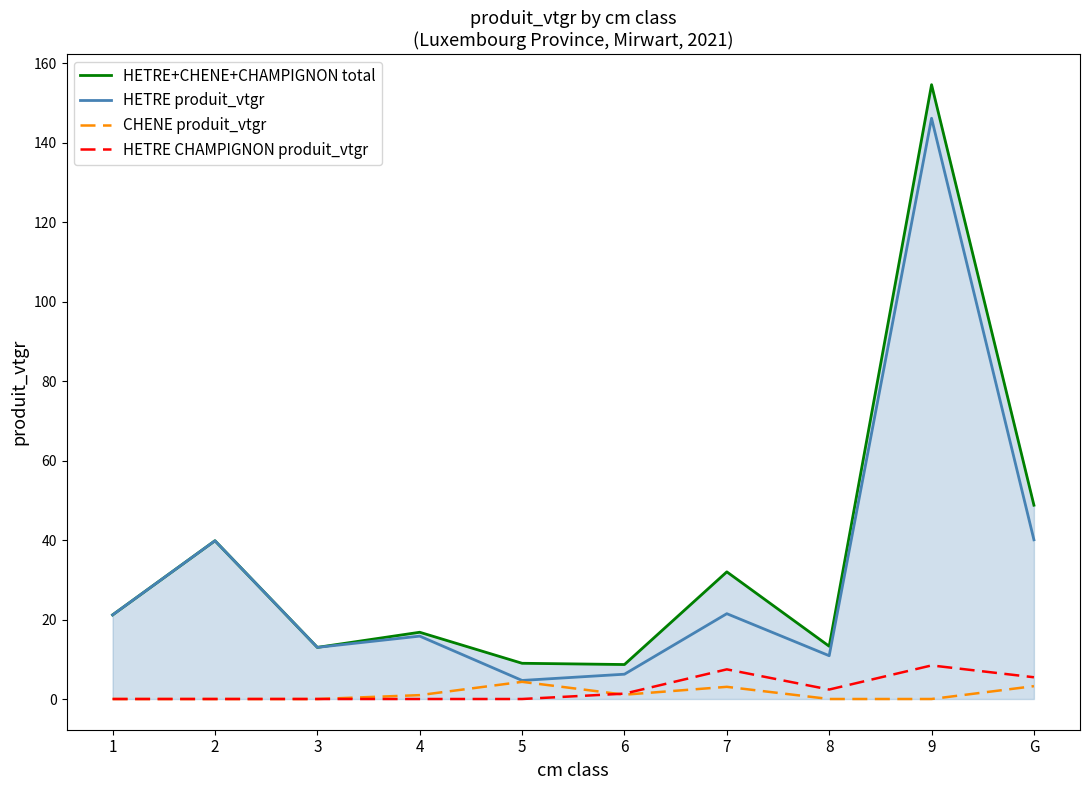

What are all the series names shown in the legend?

HETRE+CHENE+CHAMPIGNON total, HETRE produit_vtgr, CHENE produit_vtgr, HETRE CHAMPIGNON produit_vtgr